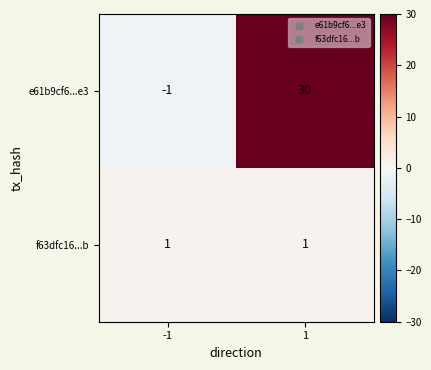

Which series has the largest total across all categories?

e61b9cf6...e3